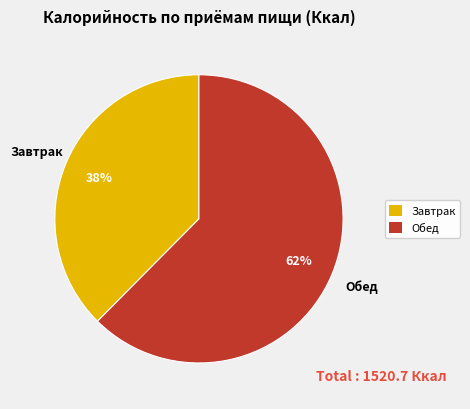

What is the majority slice?

Обед